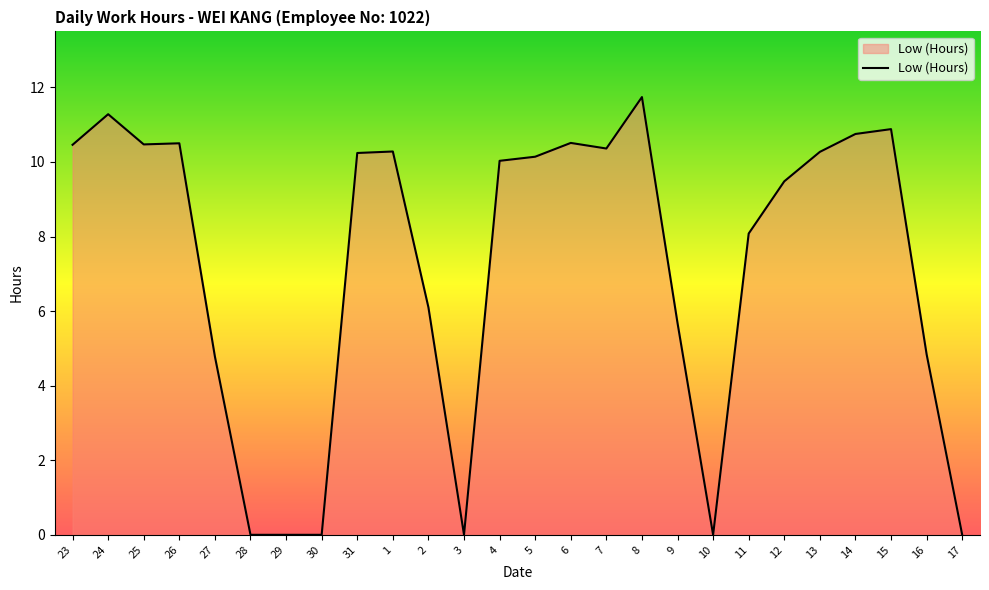

What position from the left is 1?

10